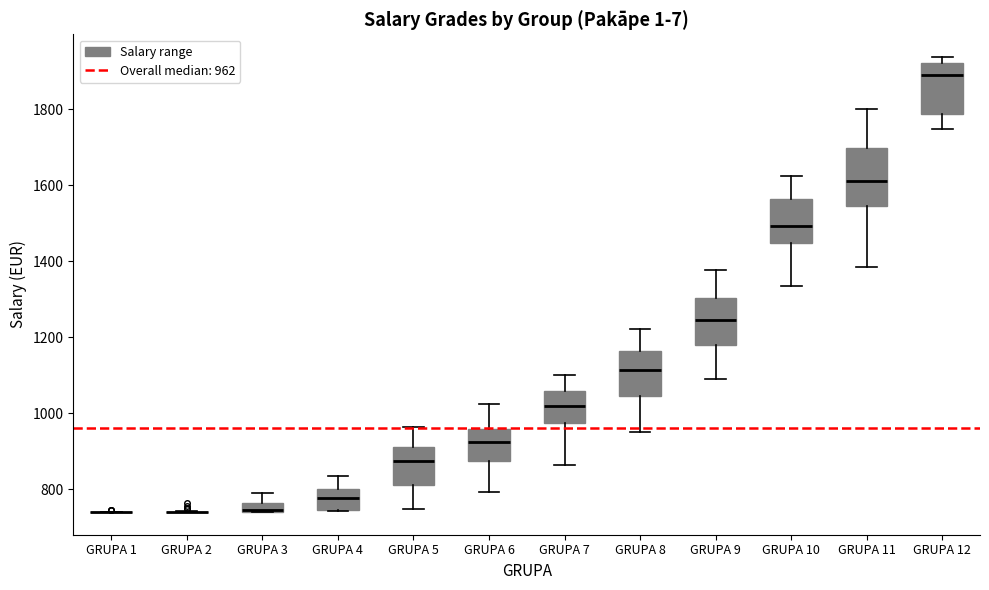

Where is the upper edge of the box for GRUPA 11 on the y-axis? The values are not printed on the chart, so give them approximately, as read against the axis.

1700